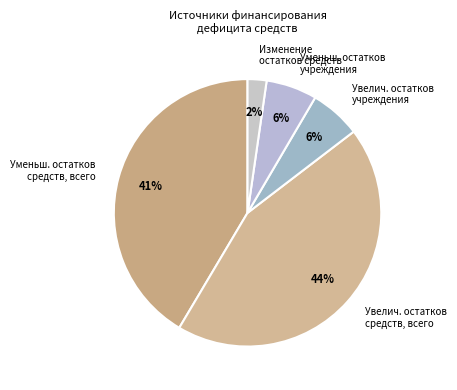

What percentage is the Уменьш. остатков средств, всего slice, to the nearest percent?

41%